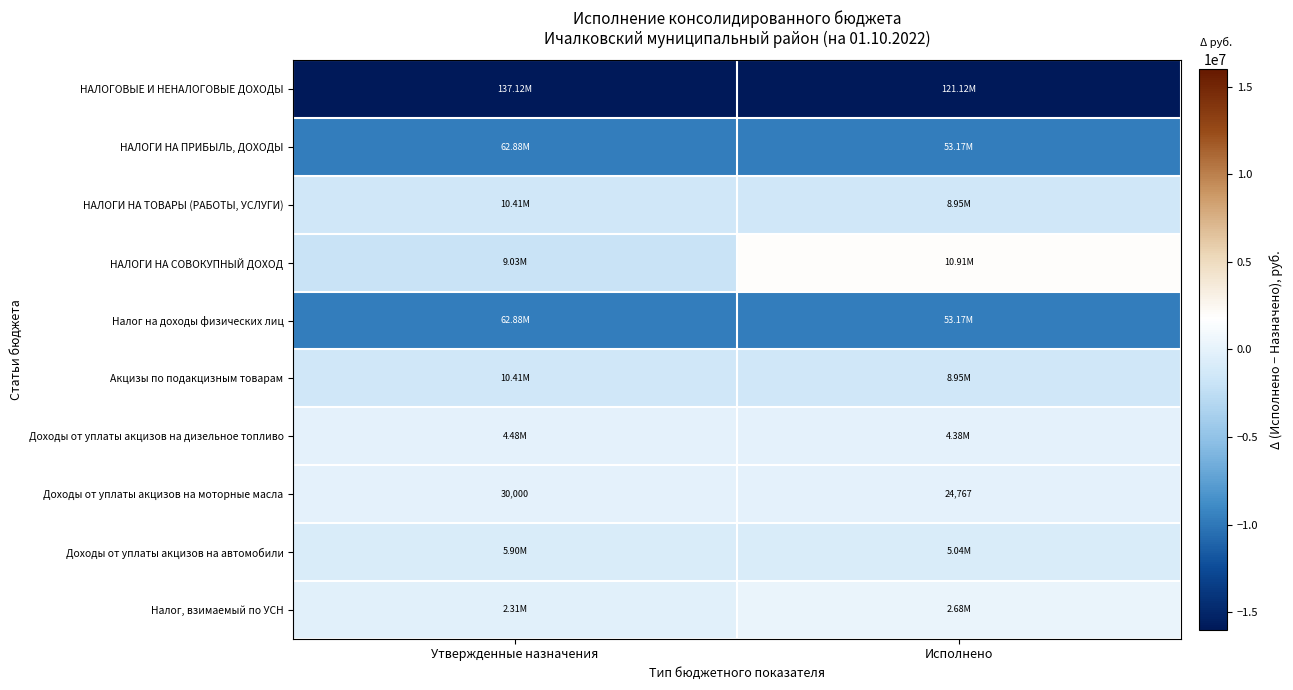

How many values in the Доходы от уплаты акцизов на моторные масла series are below 30000?

1